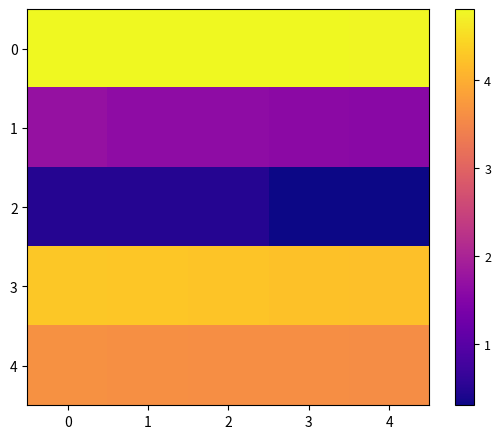

Between 0 and 3, which series saw the biggest shift?

2